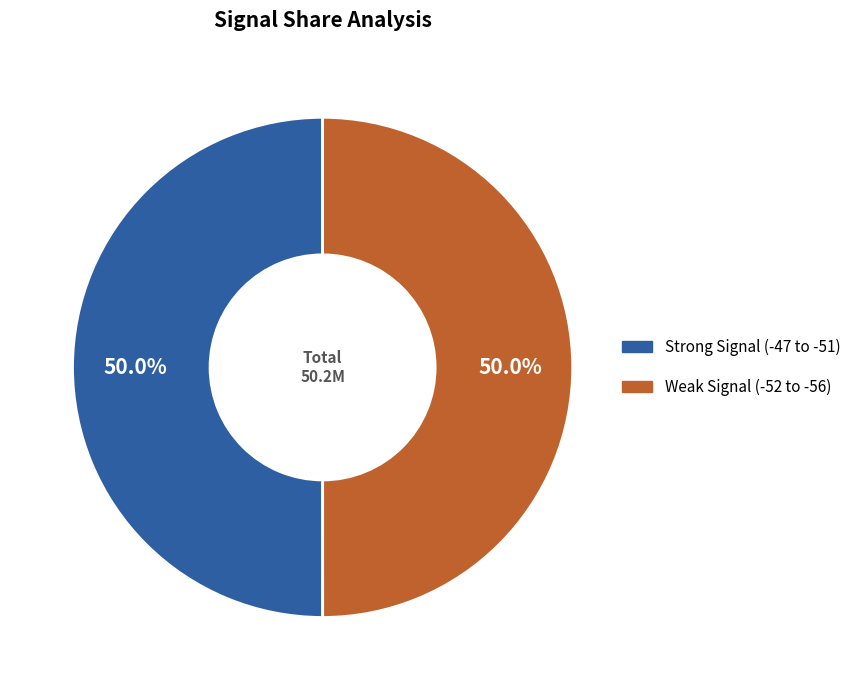

Count the number of slices in the pie.

2